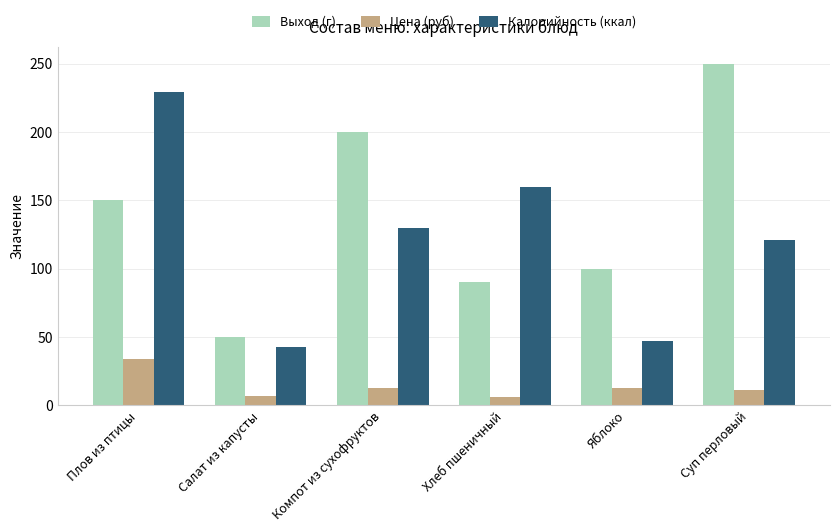

How many groups of bars are there?

6